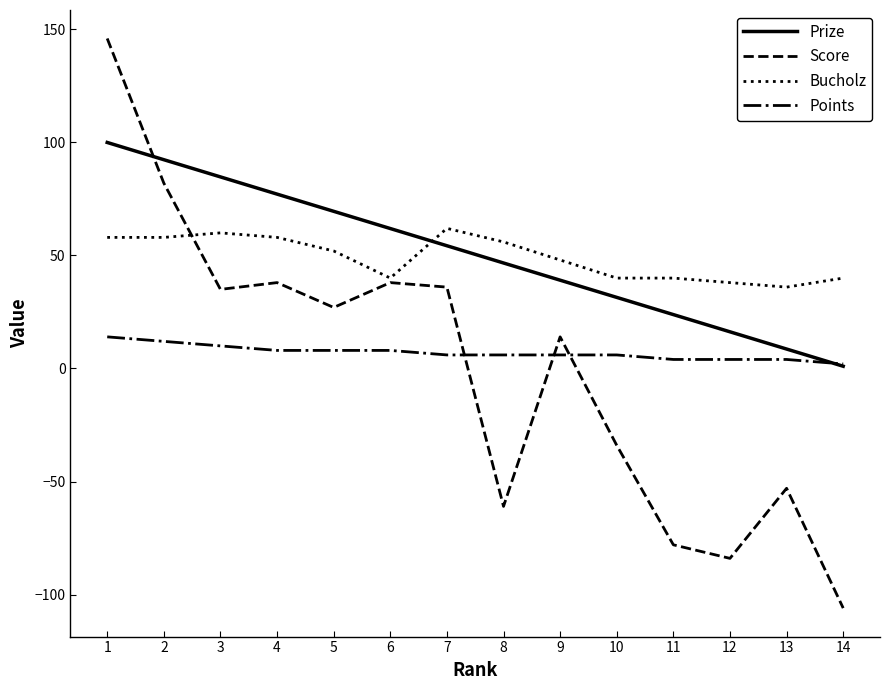

What is the difference between the highest and lowest values at 7?

56.0